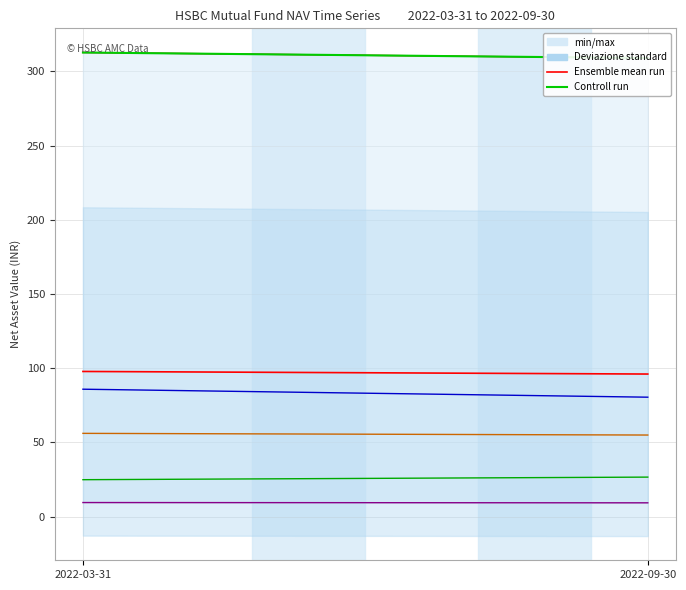

List the series in order of their peak value, highest first.

HSBC Large Cap Equity Fund - Growth, Controll run, Ensemble mean run